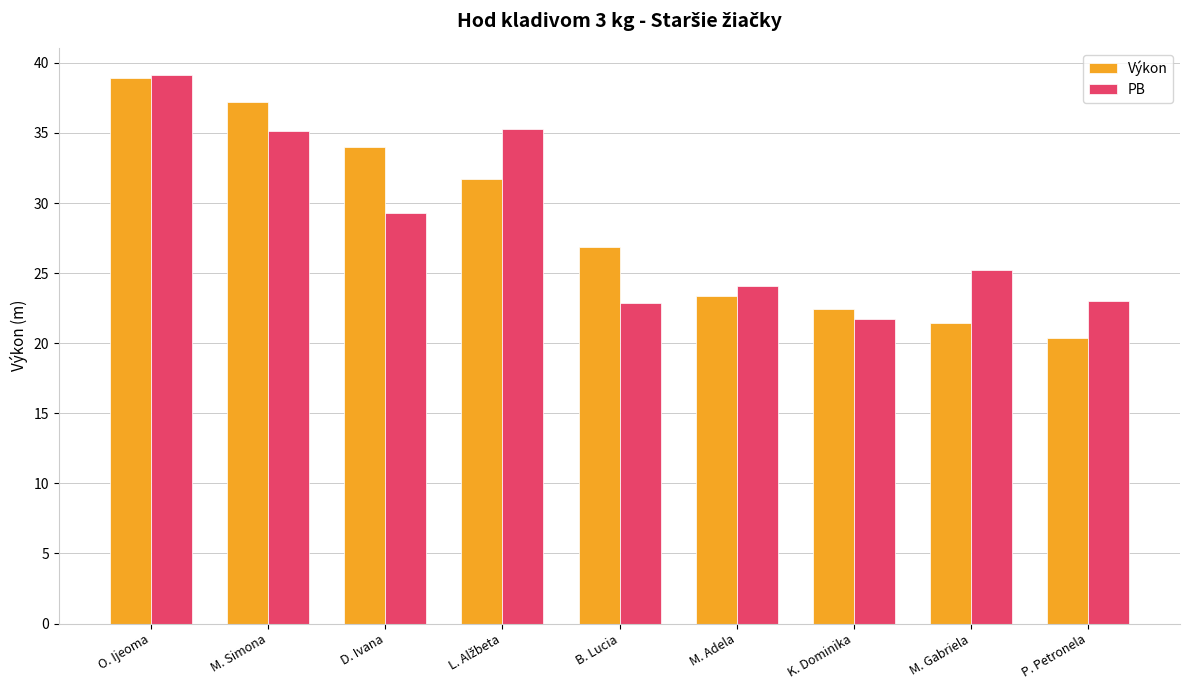

Between M. Simona and M. Adela, which series saw the biggest shift?

Výkon